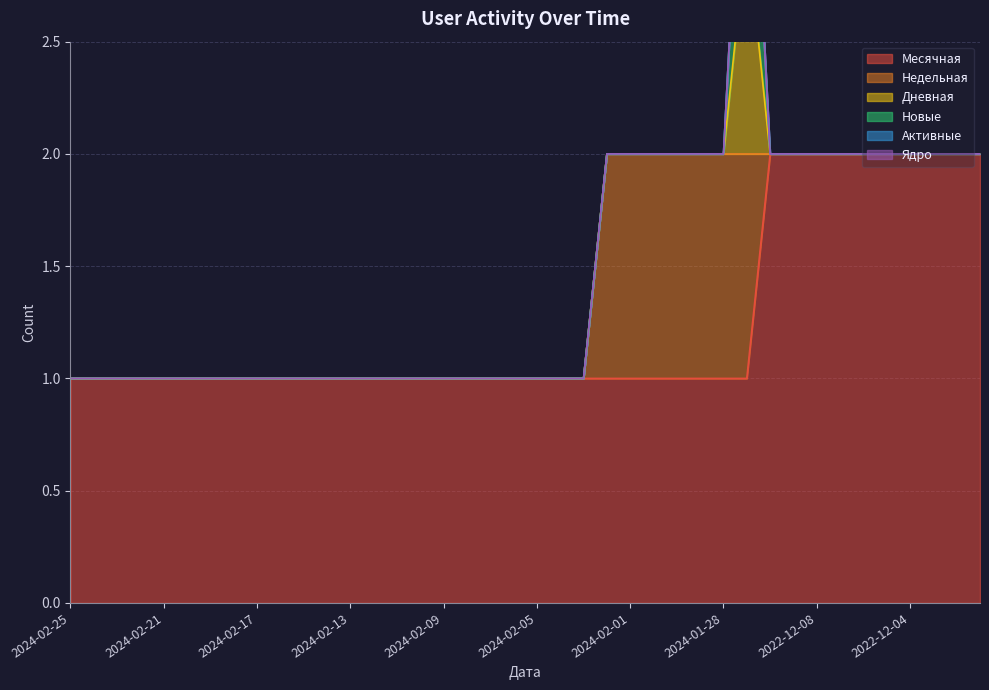

The Месячная series shows 1 at 2024-02-01. True or false?

True